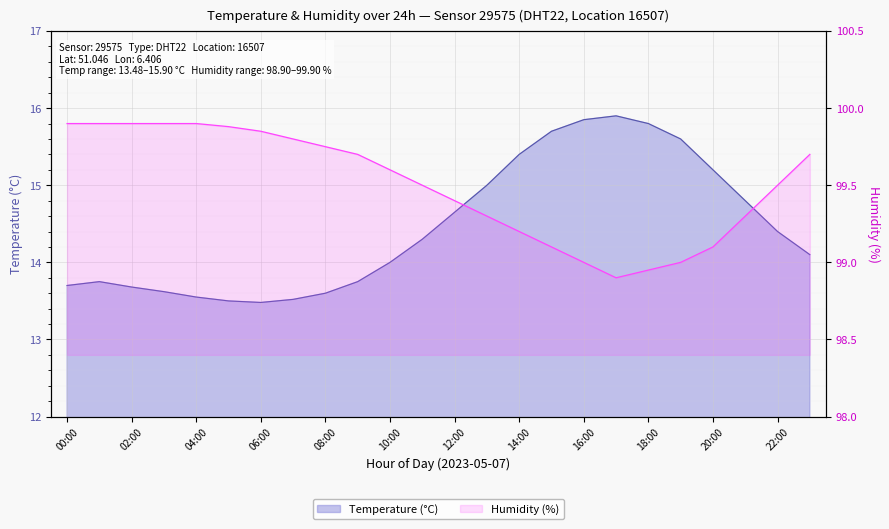

Which category has the highest value across all series?

00:00